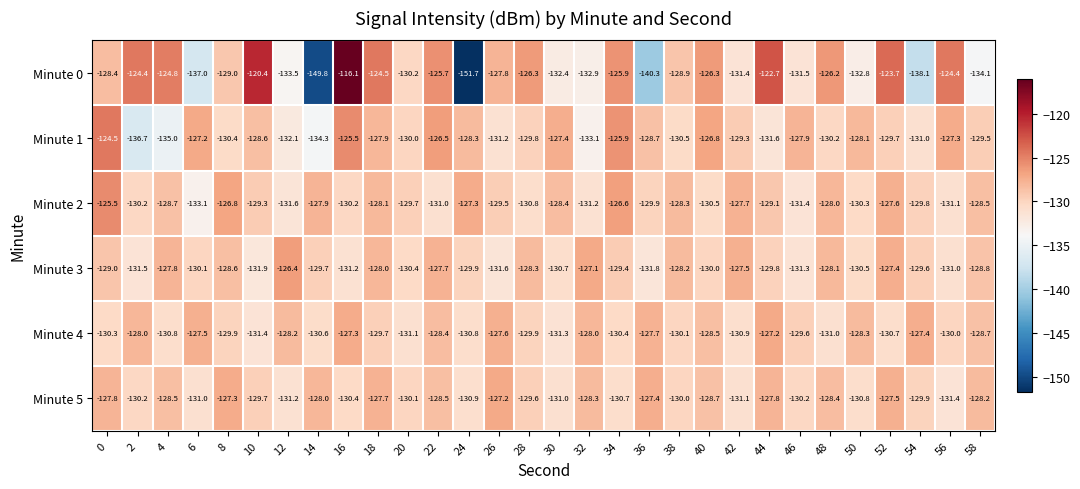

What is the total value across all series at 20?

-781.5